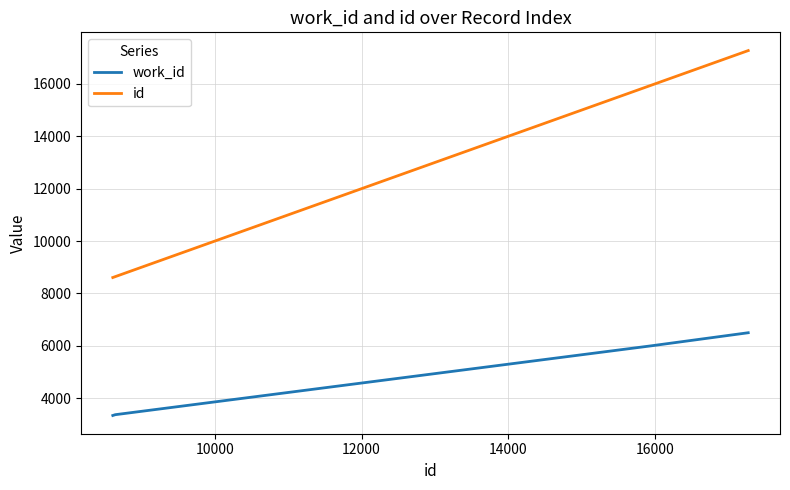

List the series in order of their overall mean, highest first.

id, work_id